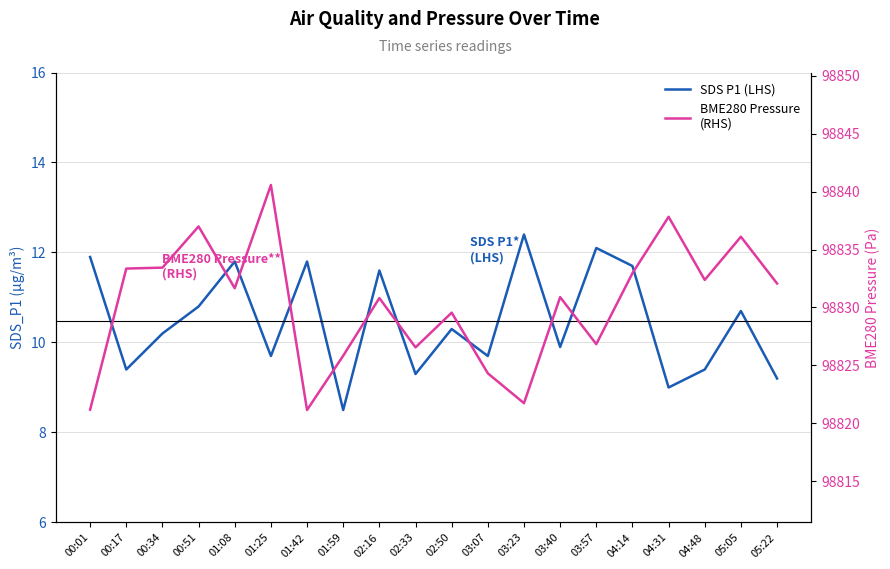

Does the chart have visible grid lines?

Yes